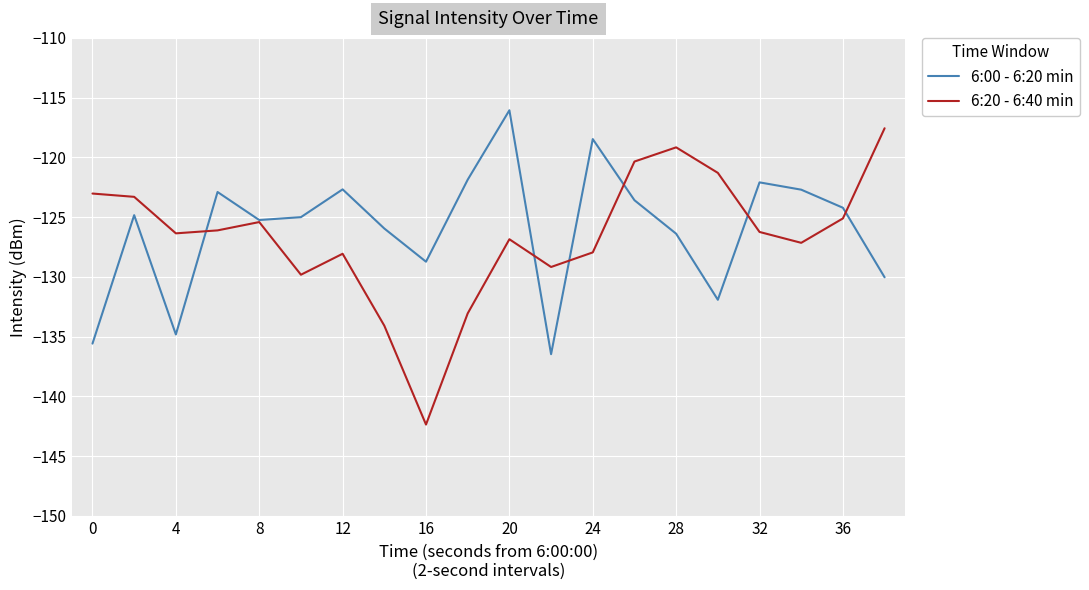

What is the minimum value for 6:00 - 6:20 min?

-136.5